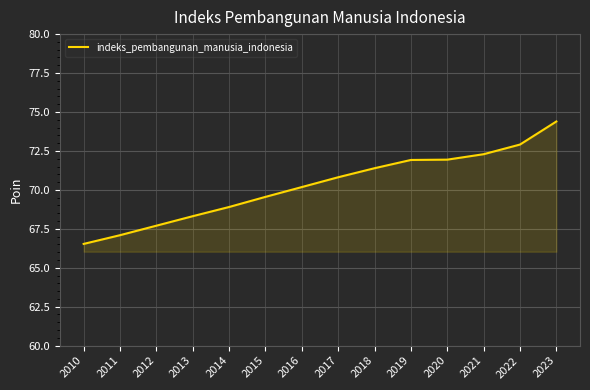

The value at 2018 is 30.8. True or false?

False